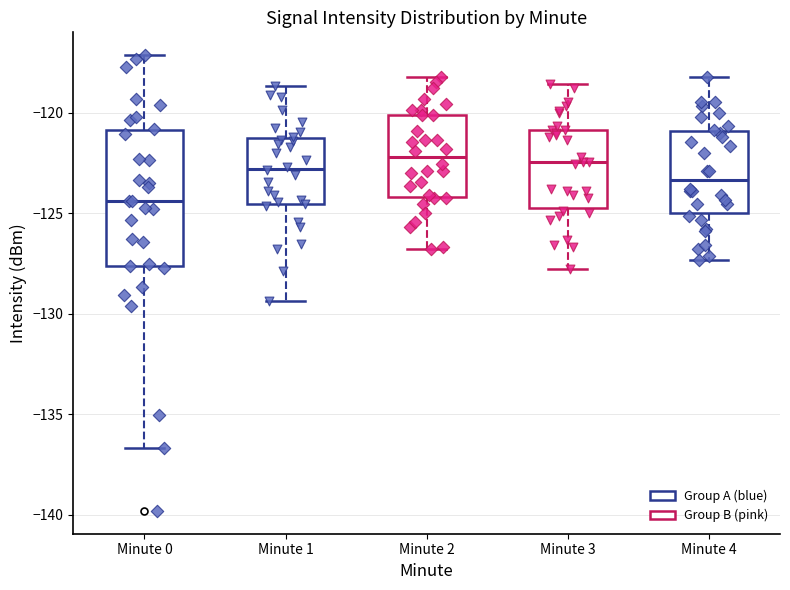

Reading left to right, read every box against the y-axis: the position of its median line, the range the box covers, and the ends of its whiskers. The values are not printed on the chart, so give them approximately, as read against the axis.

Minute 0: median -124.5, box -127.5 to -121.0, whiskers -136.5 to -117.0
Minute 1: median -123.0, box -124.5 to -121.5, whiskers -129.5 to -118.5
Minute 2: median -122.0, box -124.0 to -120.0, whiskers -127.0 to -118.0
Minute 3: median -122.5, box -124.5 to -121.0, whiskers -128.0 to -118.5
Minute 4: median -123.5, box -125.0 to -121.0, whiskers -127.5 to -118.0